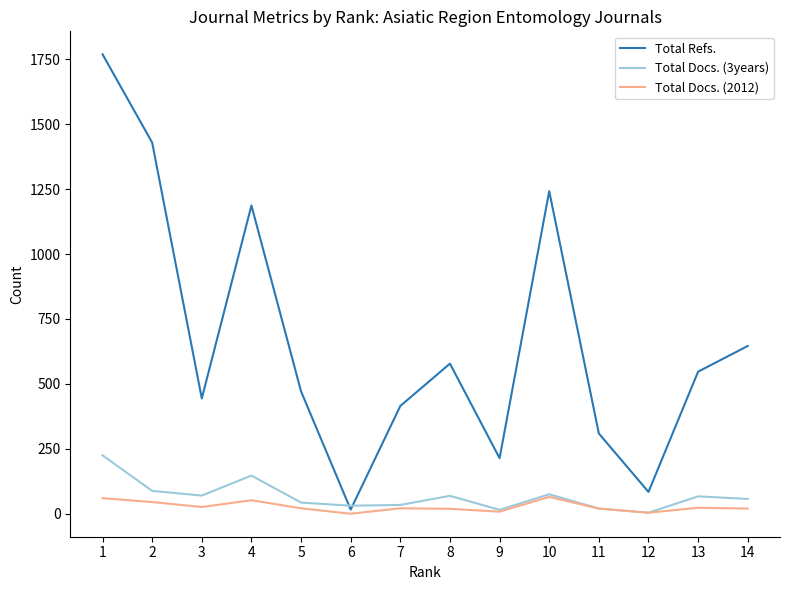

Between 10 and 14, which series saw the biggest shift?

Total Refs.